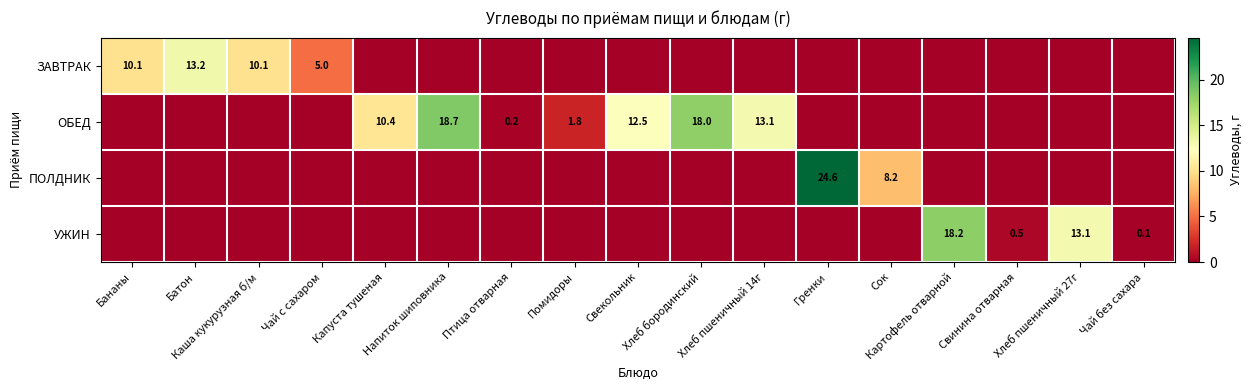

At Хлеб бородинский, list the series in order from largest to smallest.

ОБЕД, ЗАВТРАК, ПОЛДНИК, УЖИН